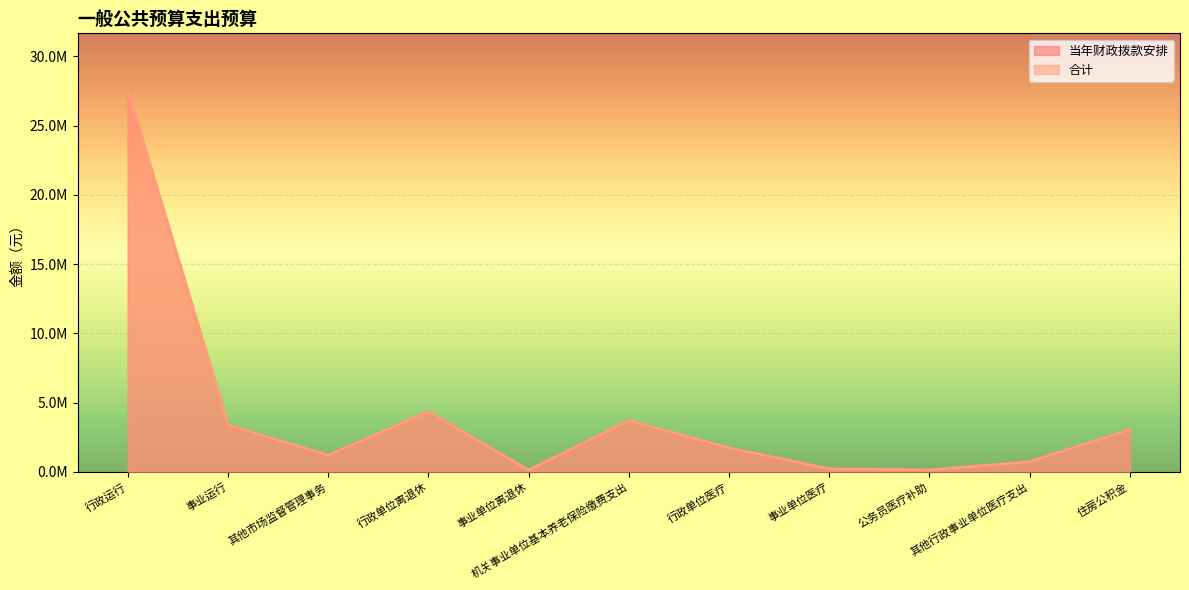

Is it true that 当年财政拨款安排 equals 3390698.5 at 事业运行?

True